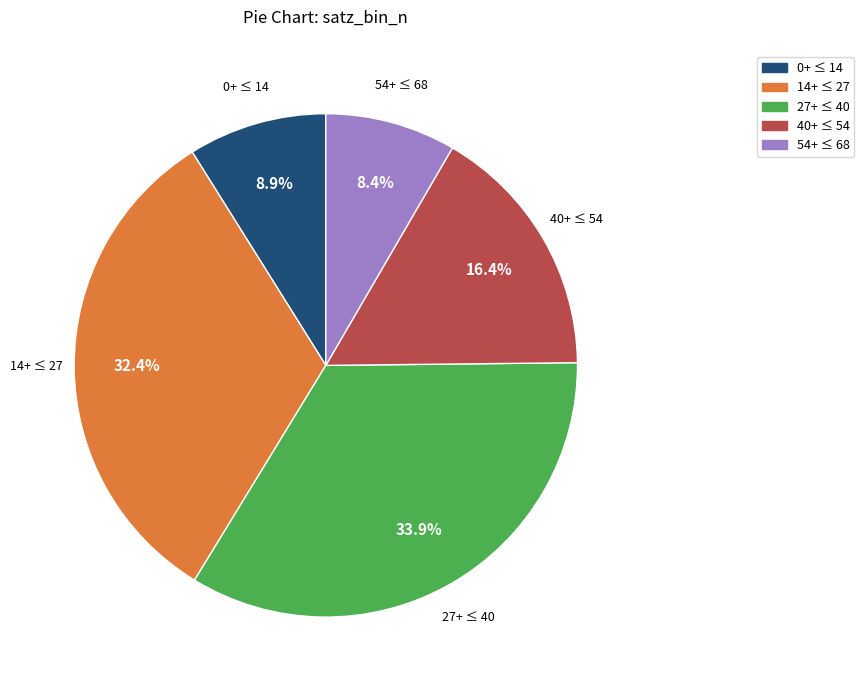

How many slices are in this pie chart?

5